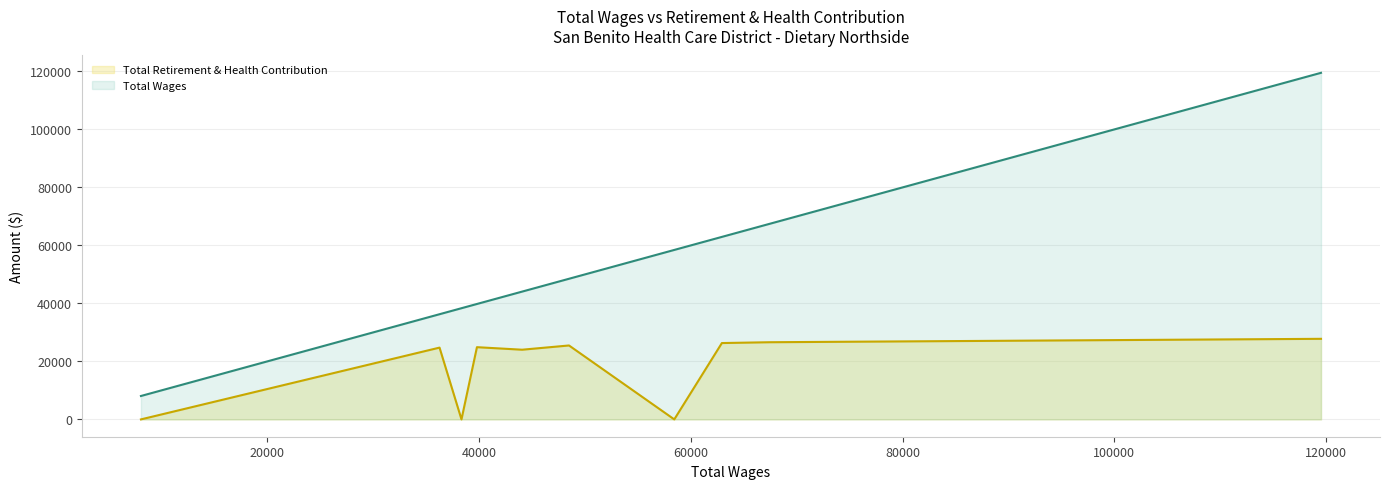

True or false: Total Retirement & Health Contribution and Total Wages cross at least once.

False